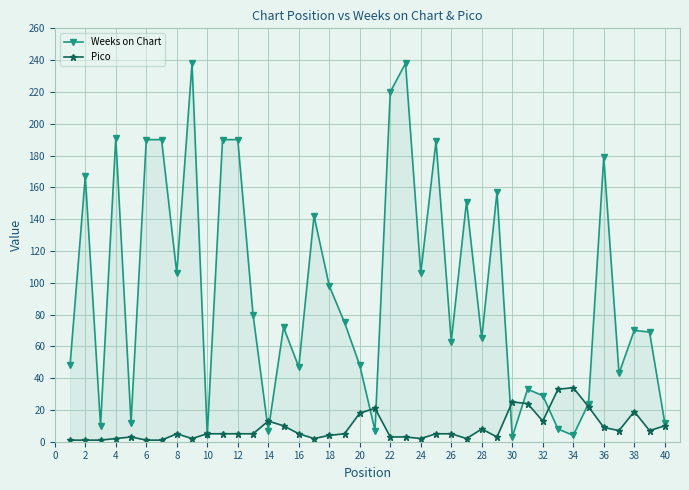

What is the value of the Weeks on Chart point at the 19th from the left?

75